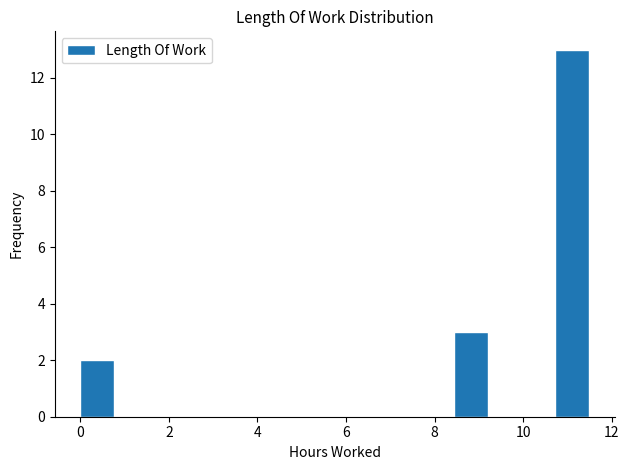

Read against the x-axis, roughly where is the centre of the tallest bar?

11.2